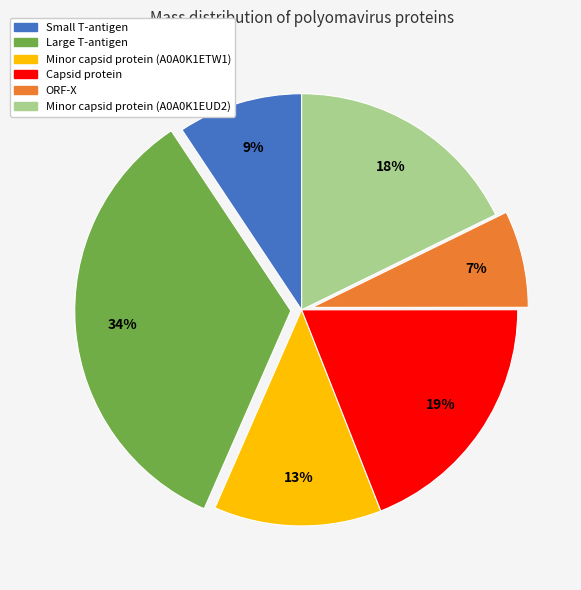

Rank the categories by value from highest to lowest.

Large T-antigen, Capsid protein, Minor capsid protein (A0A0K1EUD2), Minor capsid protein (A0A0K1ETW1), Small T-antigen, ORF-X